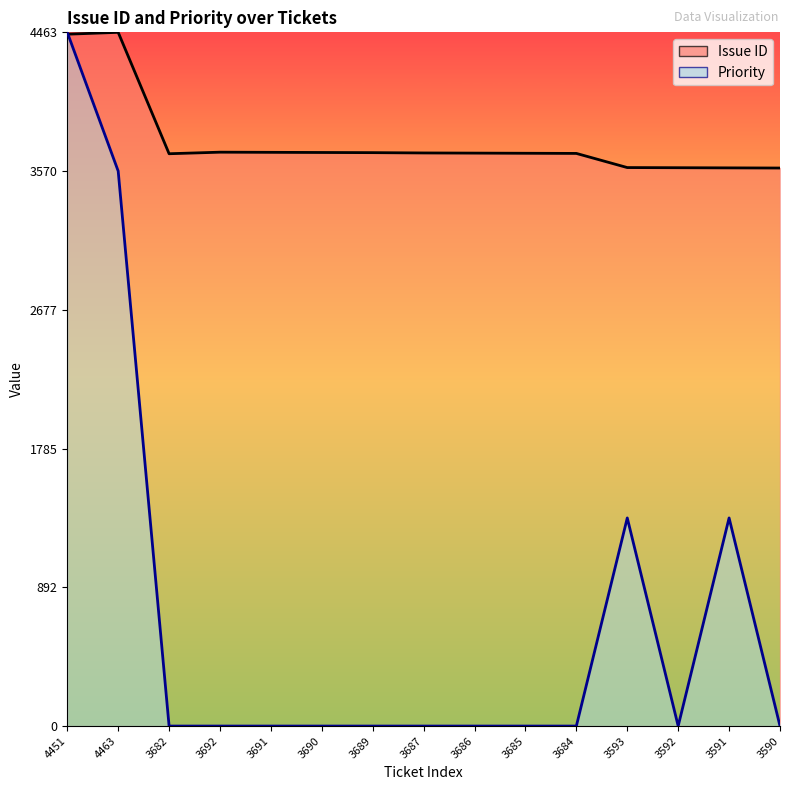

The value of Priority at 3593 is 2399.9. True or false?

False